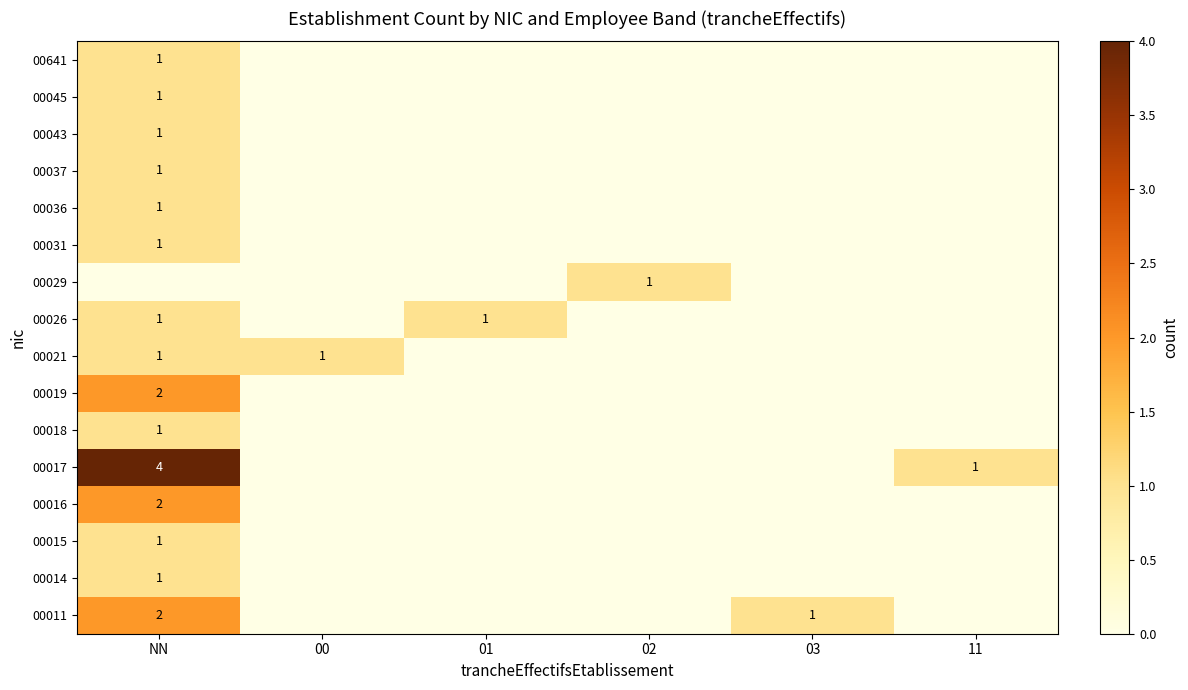

The 00011 series shows 2 at NN. True or false?

True